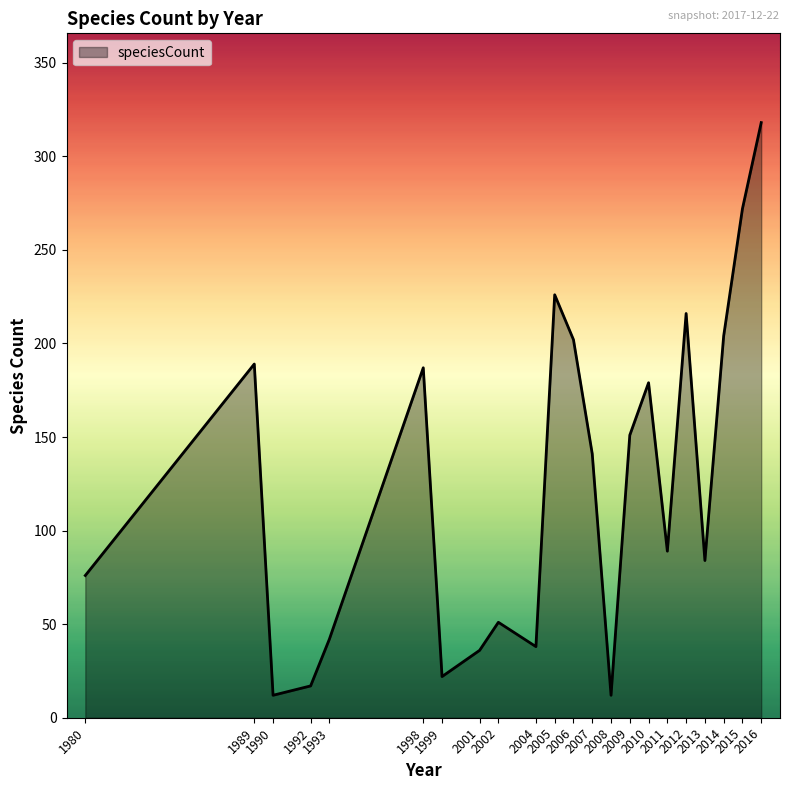

Reading right to left, extract all data points from this chart.

318	272	204	84	216	89	179	151	12	141	202	226	38	51	36	22	187	42	17	12	189	76